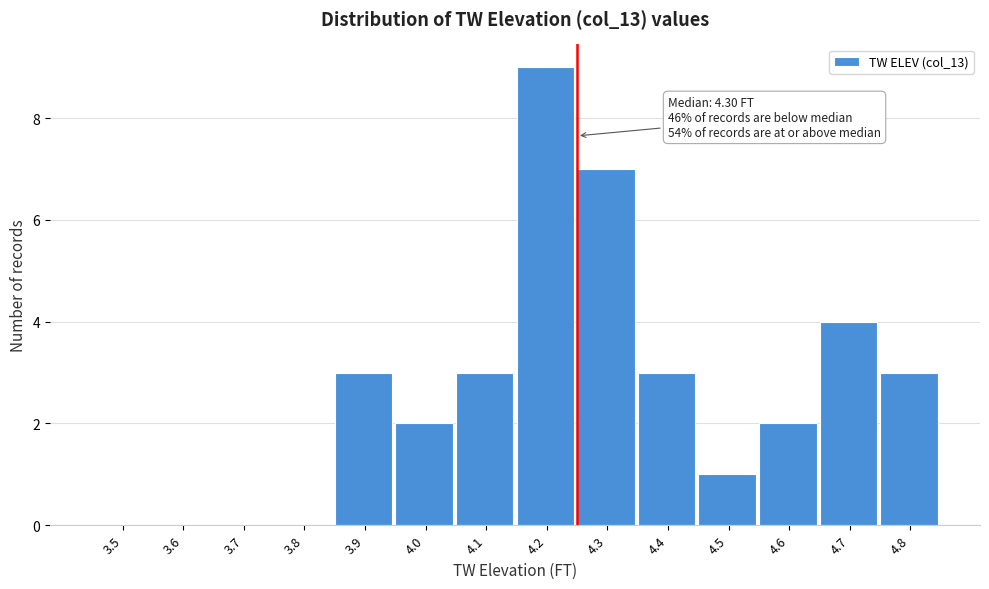

Reading right to left, what are all the values shown in this chart?

4.8=3	4.7=4	4.6=2	4.5=1	4.4=3	4.3=7	4.2=9	4.1=3	4.0=2	3.9=3	3.8=0	3.7=0	3.6=0	3.5=0